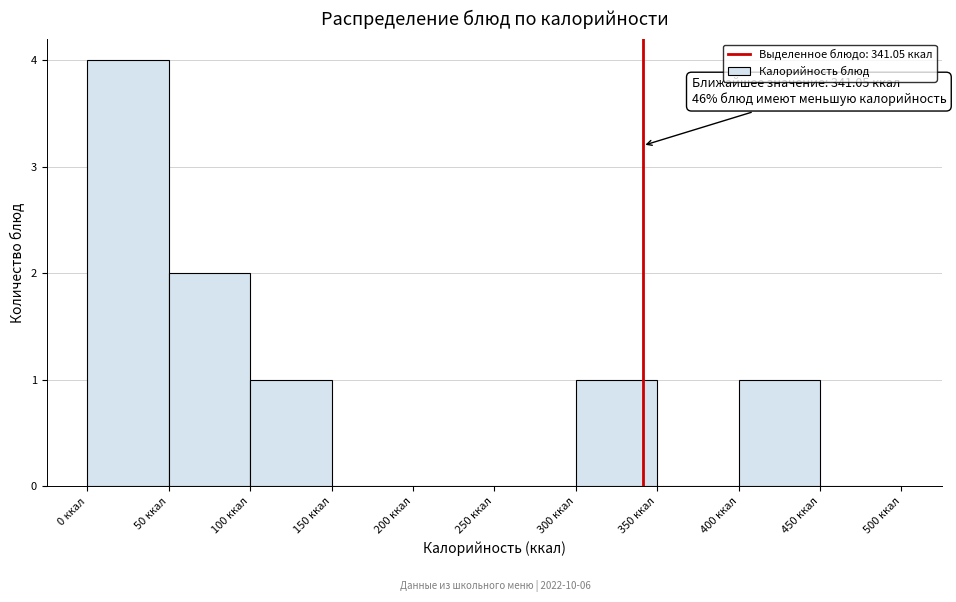

Which range on the x-axis has the tallest bar?

0 to 50